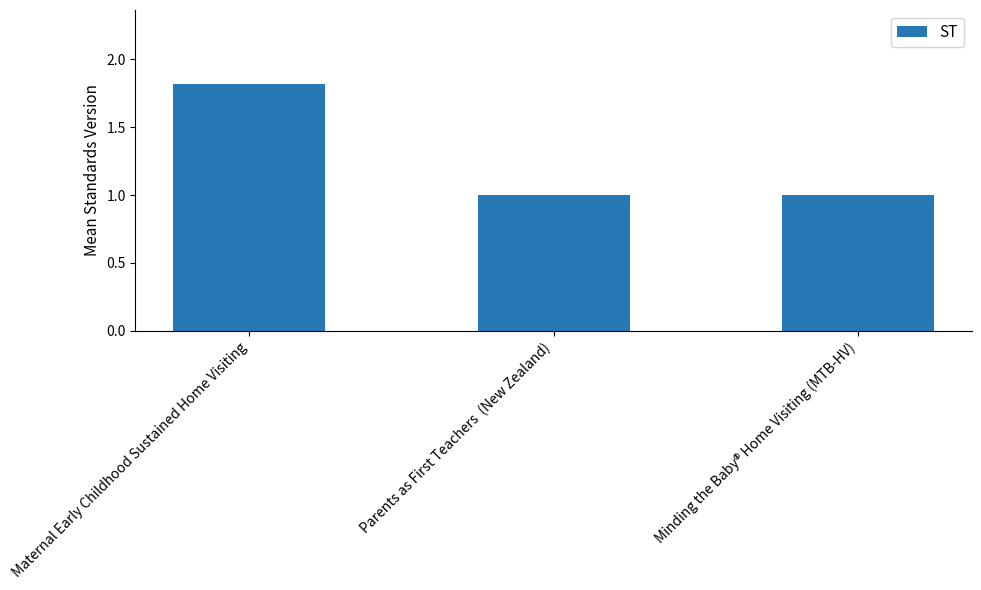

Which has a higher value, Maternal Early Childhood Sustained Home Visiting or Parents as First Teachers  (New Zealand)?

Maternal Early Childhood Sustained Home Visiting